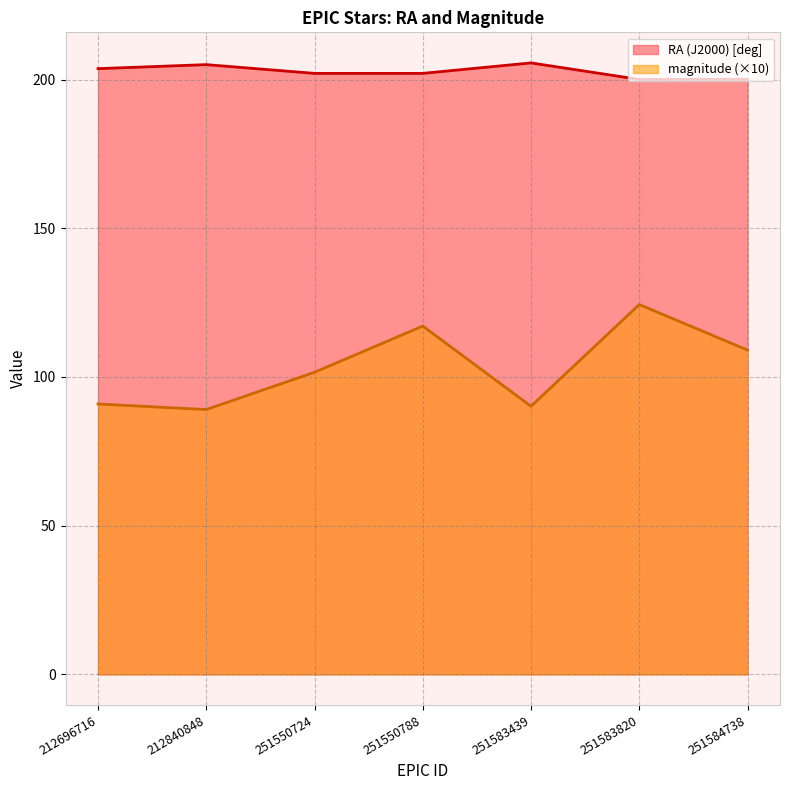

At which category does RA (J2000) [deg] reach its first local valley?

251550724